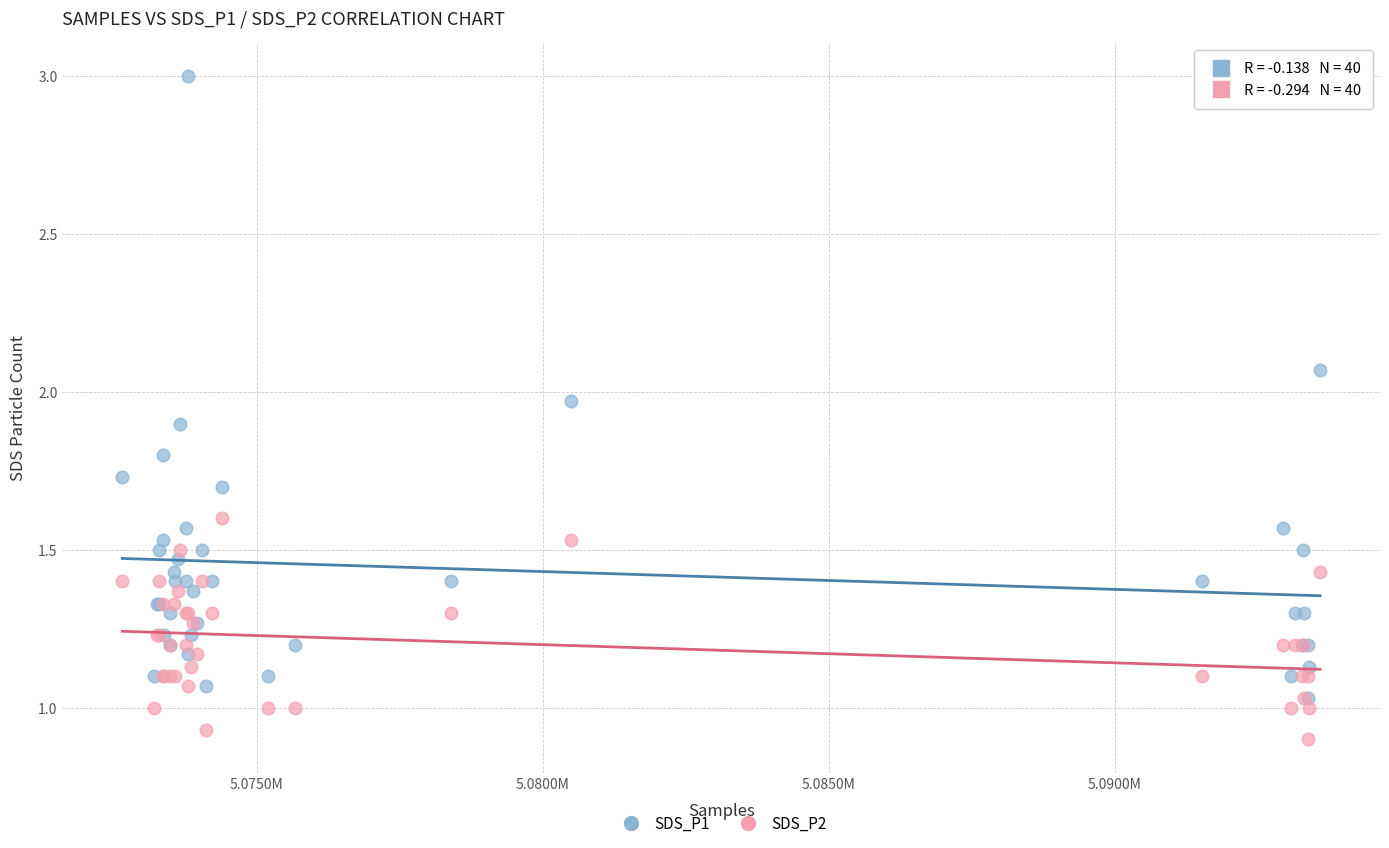

Which series reaches the maximum Y coordinate?

SDS_P1